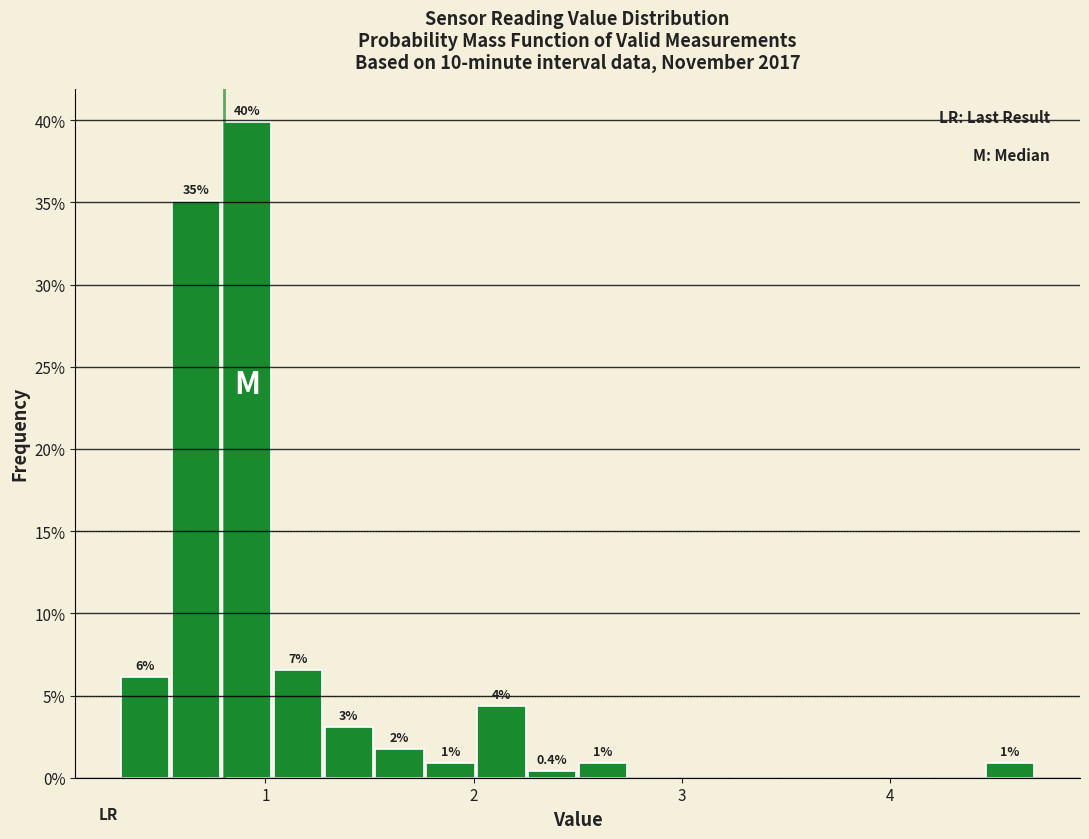

Around what value on the x-axis is the tallest bar? Give the approximate position of its centre, as read against the axis.

0.9